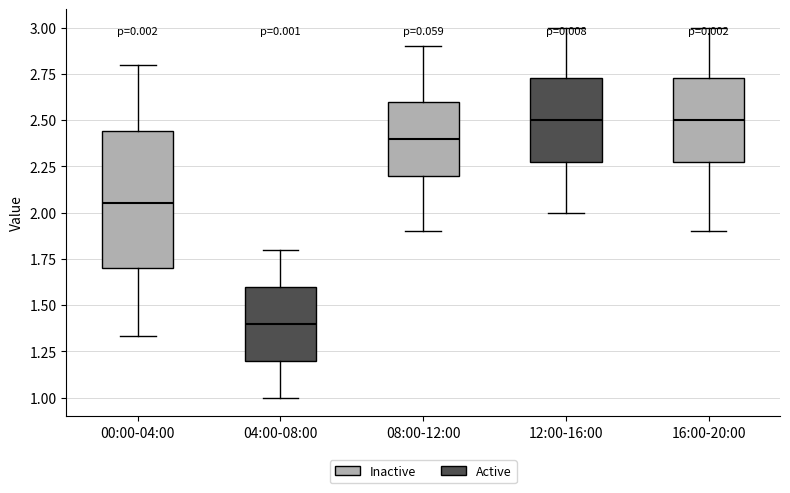

Which box's median line is the lowest?

04:00-08:00